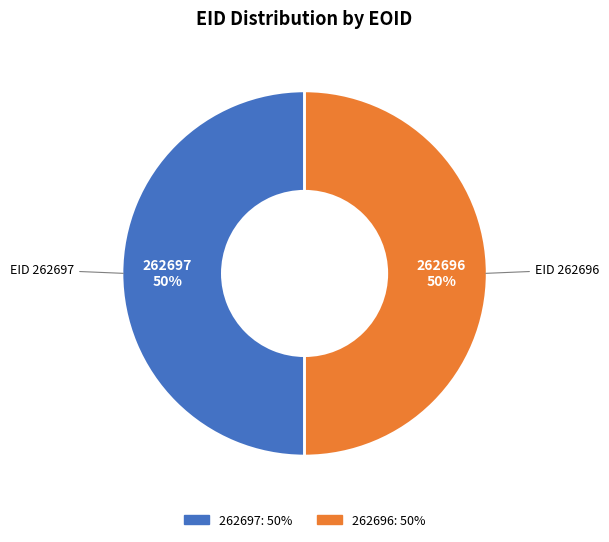

How many segments does this pie chart have?

2